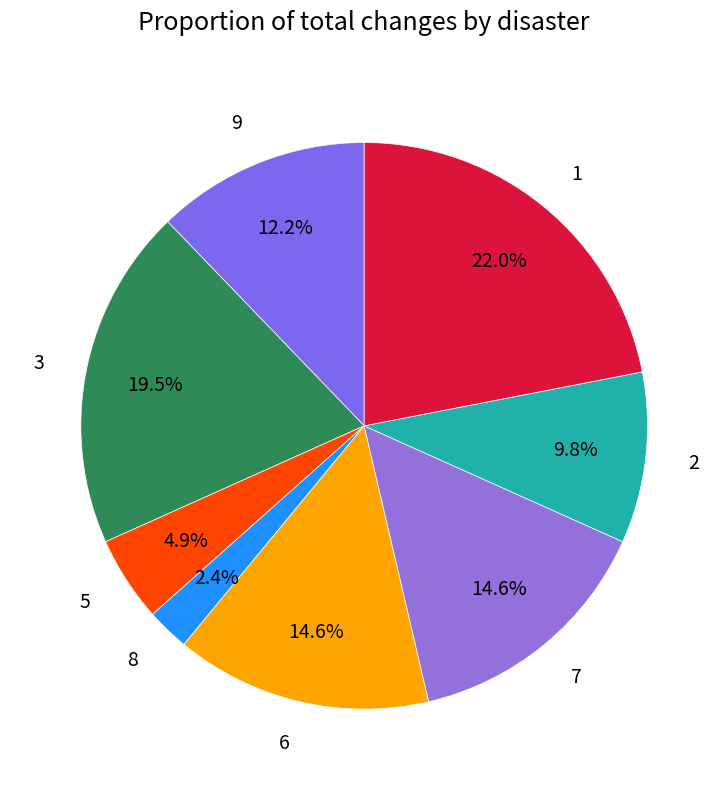

What is the smallest slice in the pie chart?

8